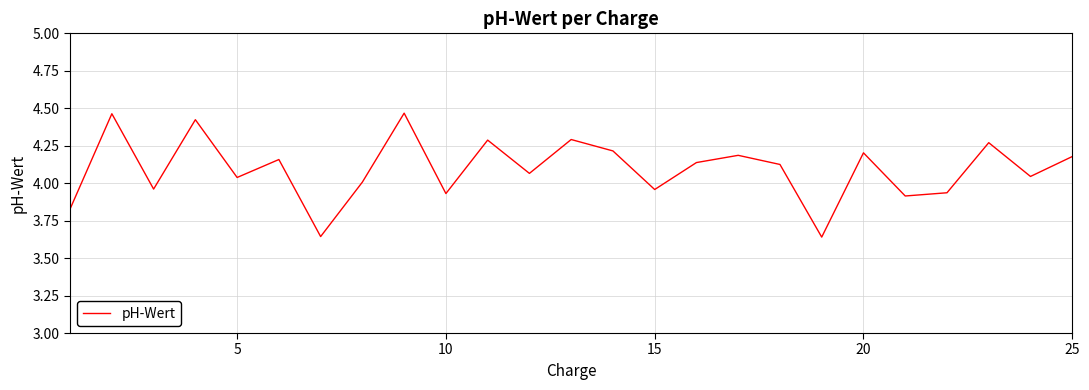

Reading right to left, extract all data points from this chart.

4.2	4.0	4.3	3.9	3.9	4.2	3.6	4.1	4.2	4.1	4.0	4.2	4.3	4.1	4.3	3.9	4.5	4.0	3.6	4.2	4.0	4.4	4.0	4.5	3.8